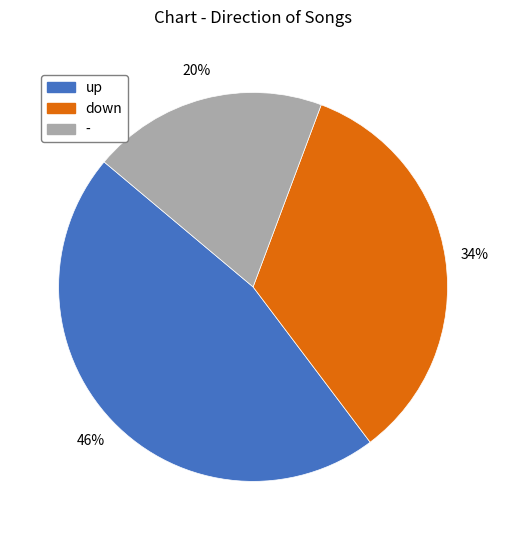

True or false: down accounts for 19% of the total.

False